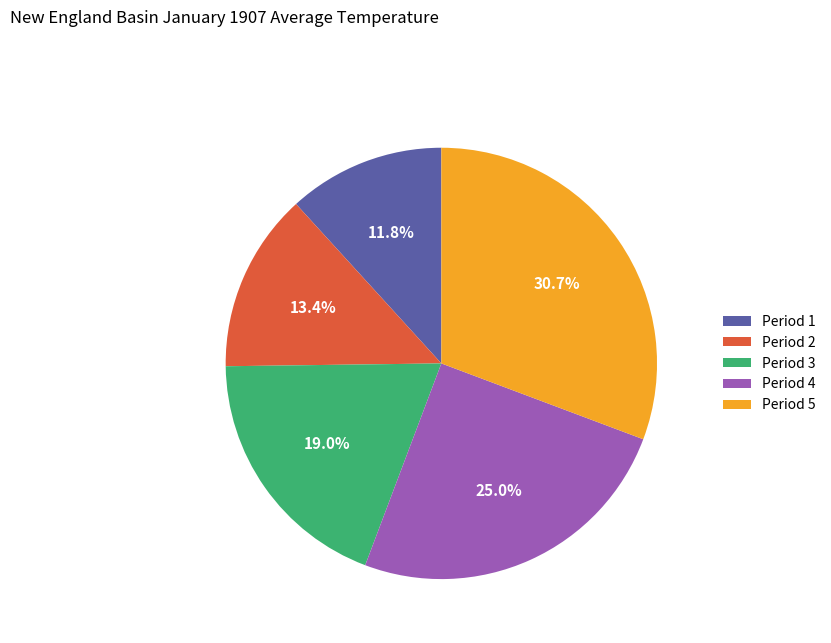

To the nearest percent, what is the difference between the Period 4 and Period 3 slice percentages?

6%